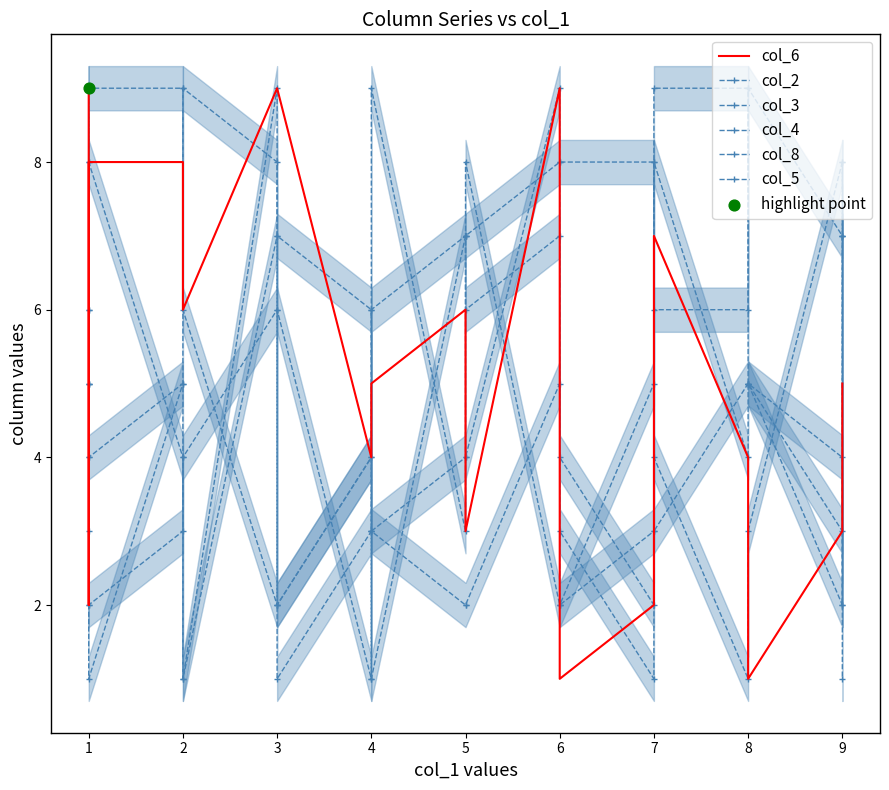

Which series reaches the maximum Y coordinate?

col_6